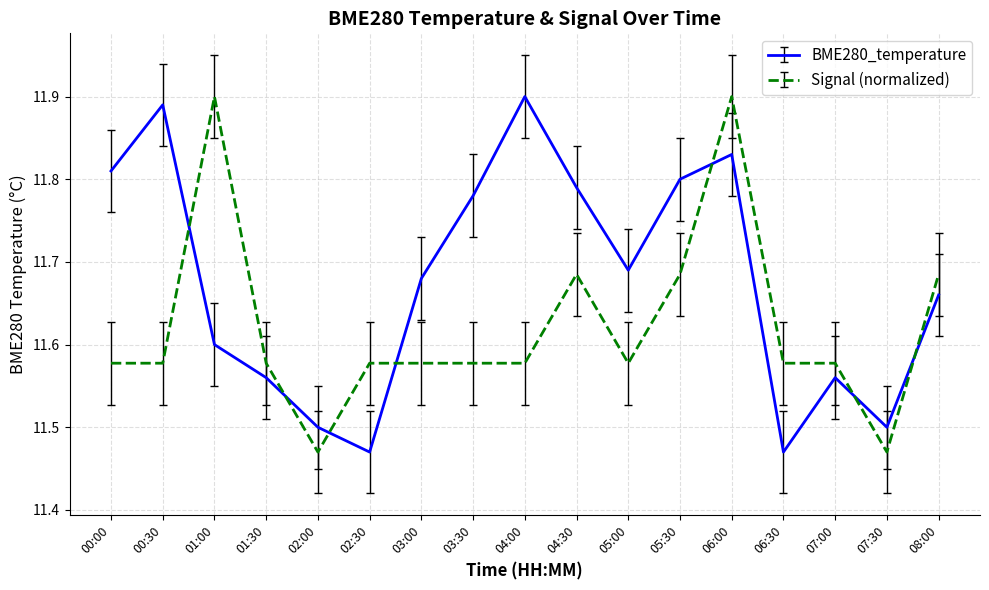

Is the value of Signal (normalized) at 00:00 greater than the value of BME280_temperature at 06:00?

No